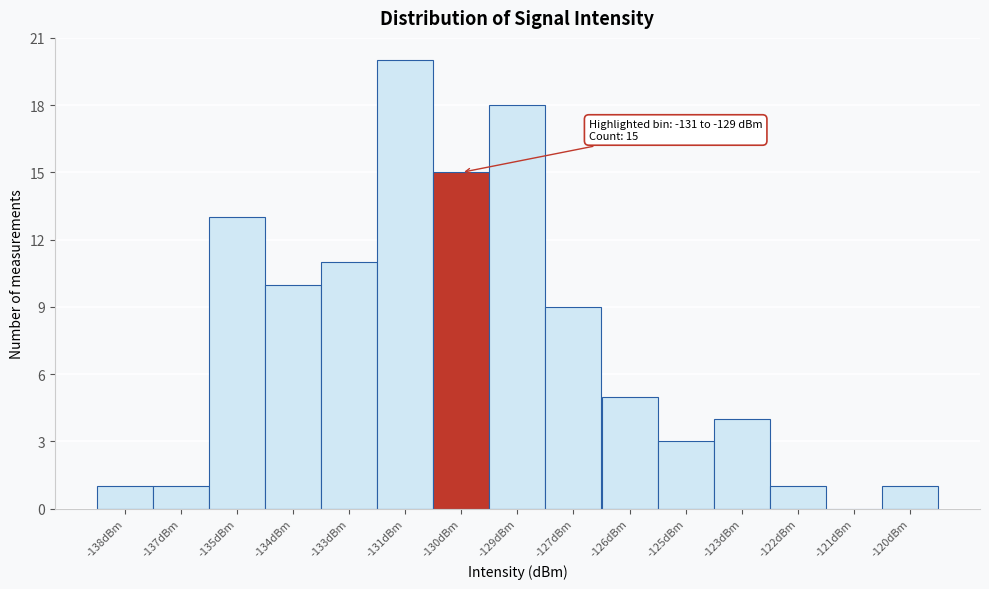

Reading right to left, what are all the values shown in this chart?

-120dBm=1	-121dBm=0	-122dBm=1	-123dBm=4	-125dBm=3	-126dBm=5	-127dBm=9	-129dBm=18	-130dBm=15	-131dBm=20	-133dBm=11	-134dBm=10	-135dBm=13	-137dBm=1	-138dBm=1